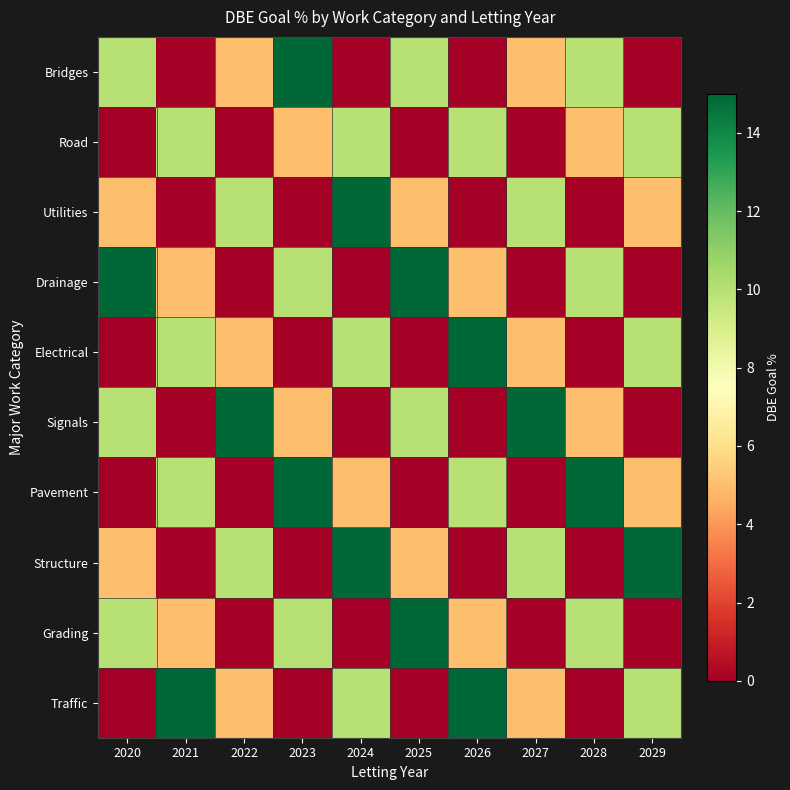

Which series has the largest range (max minus min)?

Bridges